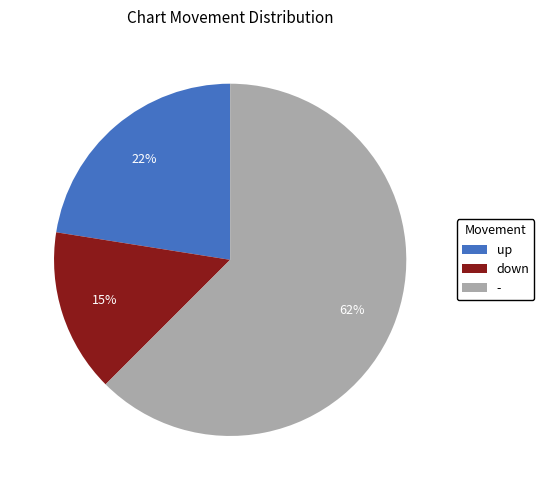

To the nearest percent, what is the average slice percentage?

33%